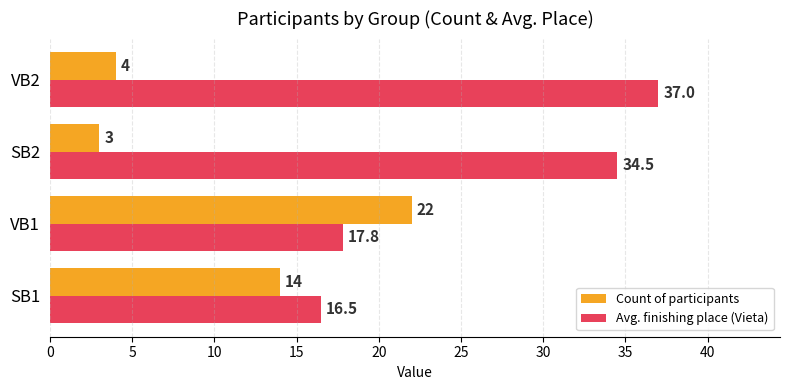

What are all the series names shown in the legend?

Count of participants, Avg. finishing place (Vieta)